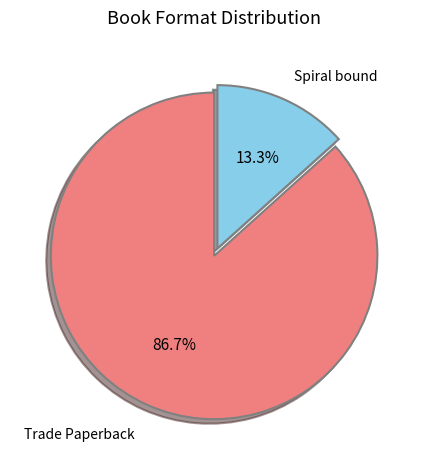

To the nearest percent, what portion does Spiral bound represent?

13%